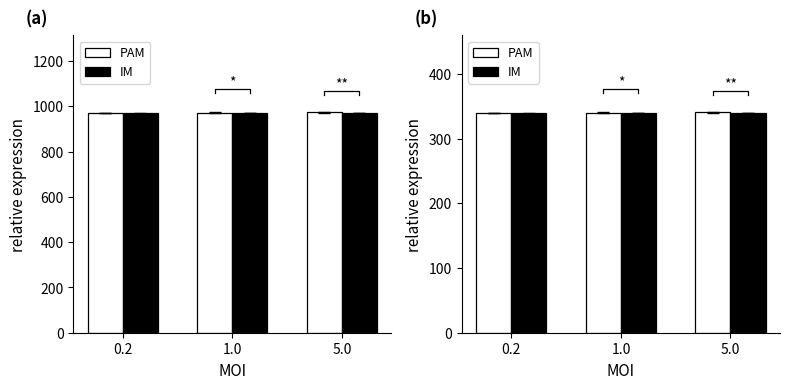

What is the label of the 1st bar from the right?

5.0